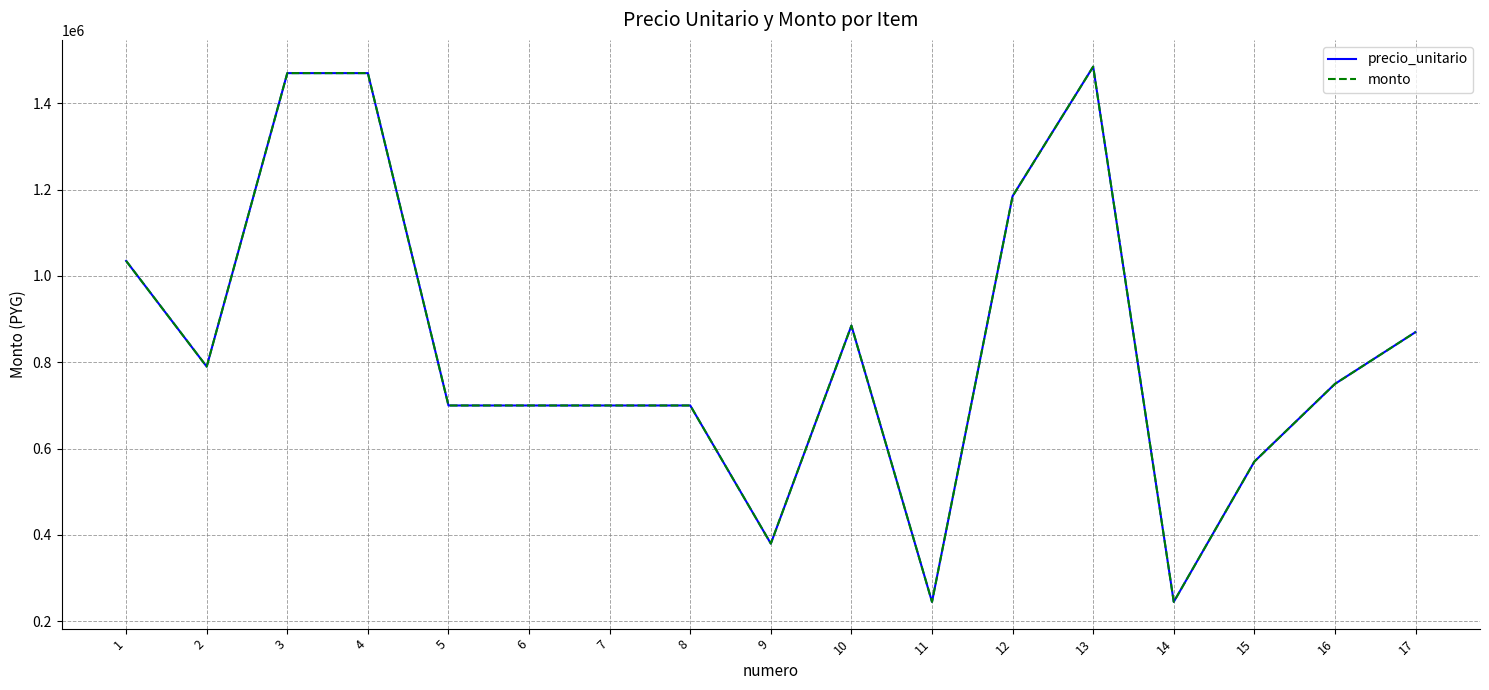

What is the sum of all monto values?

14180000